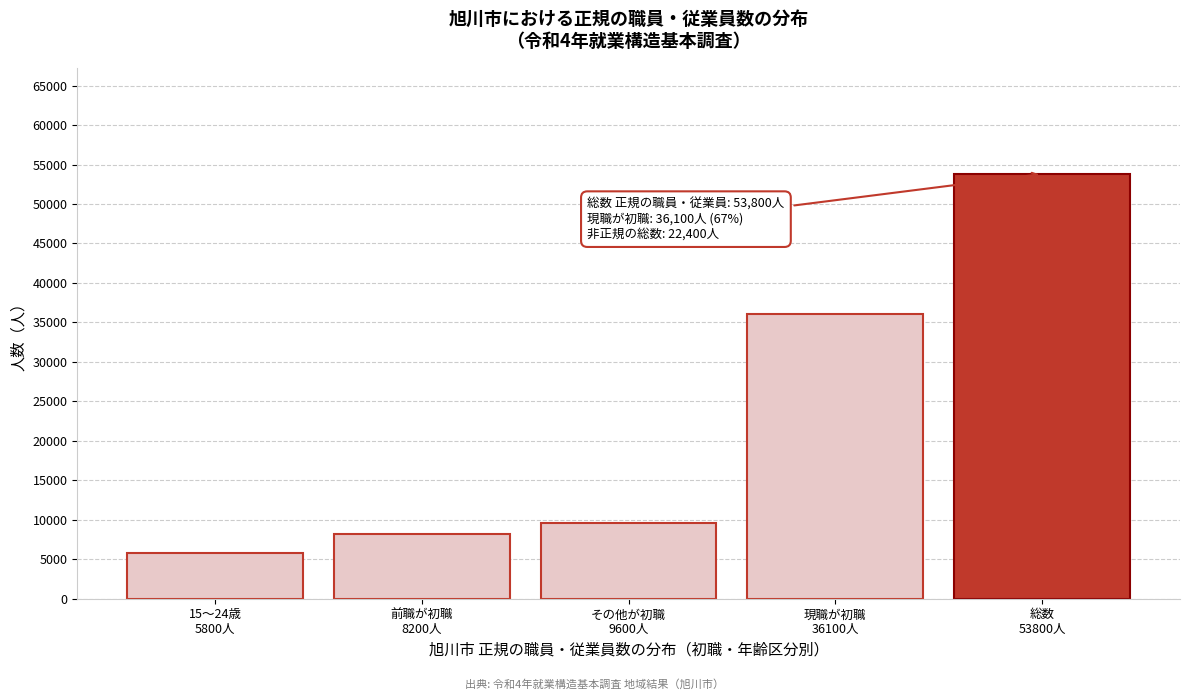

Reading left to right, extract all data points from this chart.

5800	8200	9600	36100	53800